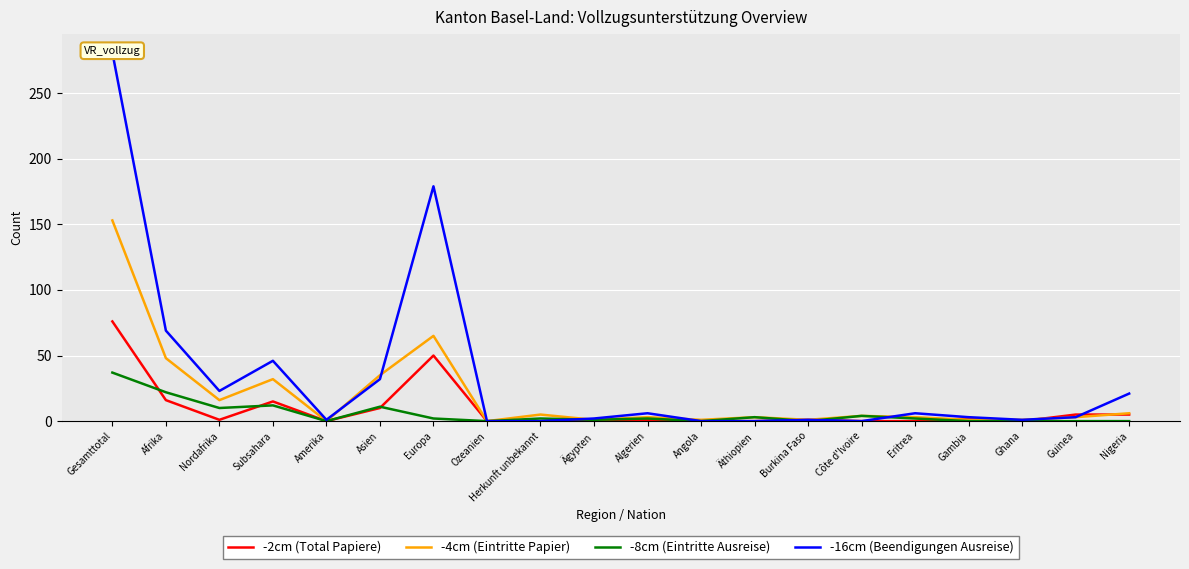

What is the approximate value of -16cm (Beendigungen Ausreise) at Eritrea, to the nearest 5?

5